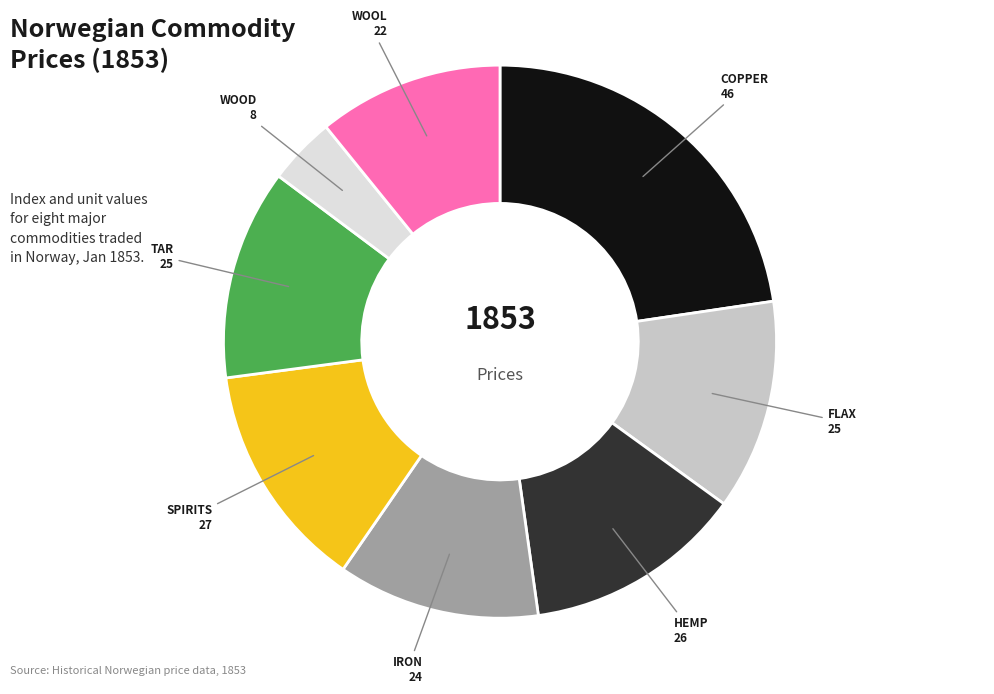

Does any single category account for the majority?

No